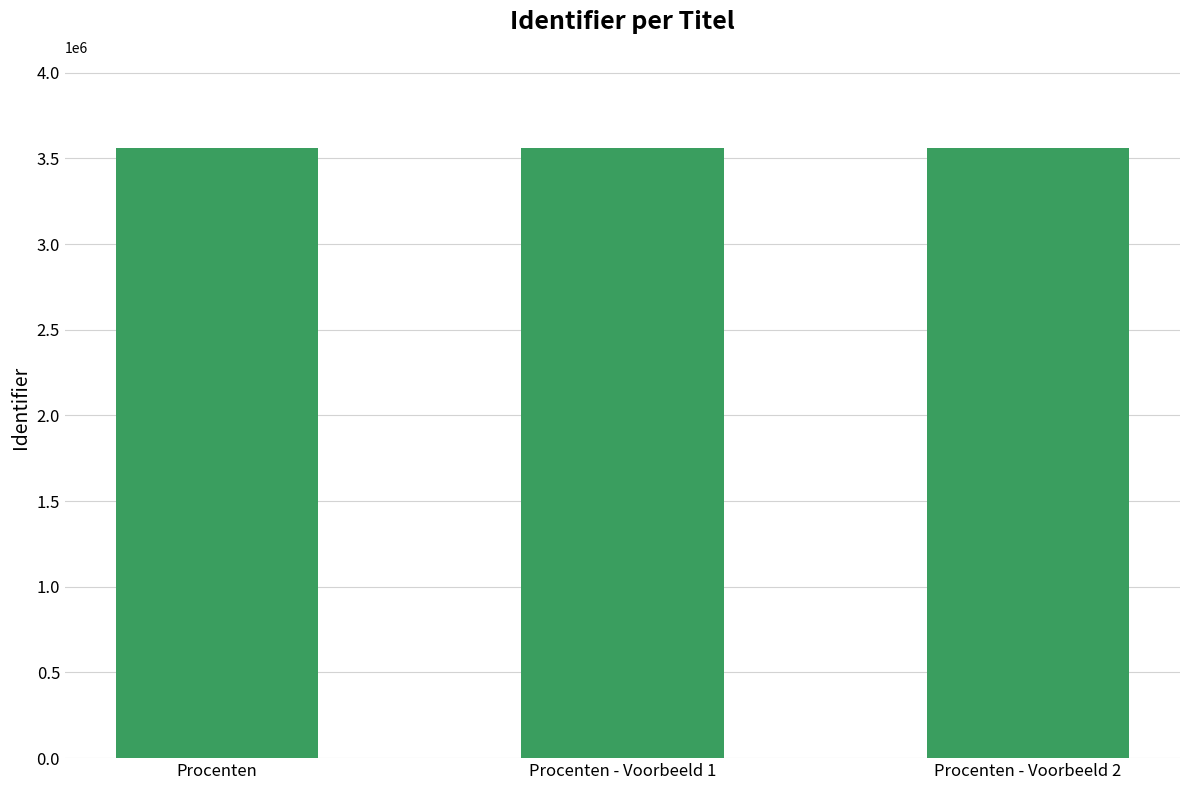

What is the label of the 1st bar from the left?

Procenten